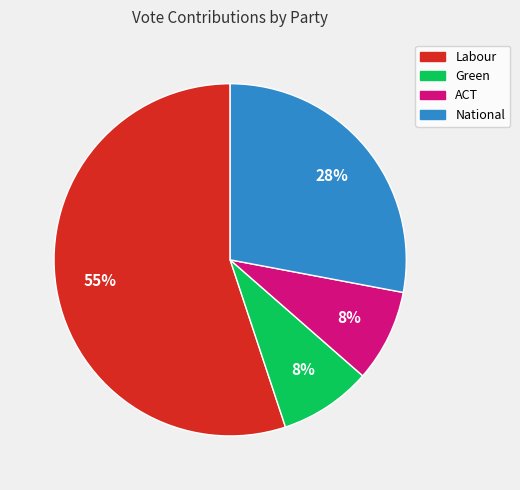

What is the largest slice in the pie chart?

Labour